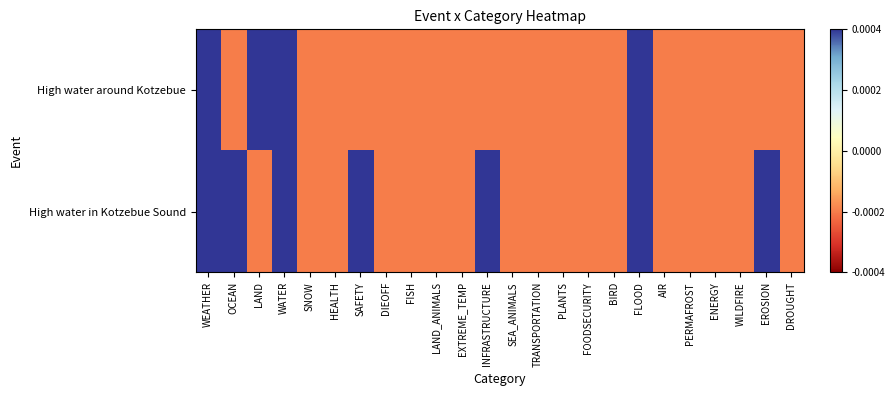

Which has a higher value, SEA_ANIMALS or PERMAFROST?

SEA_ANIMALS